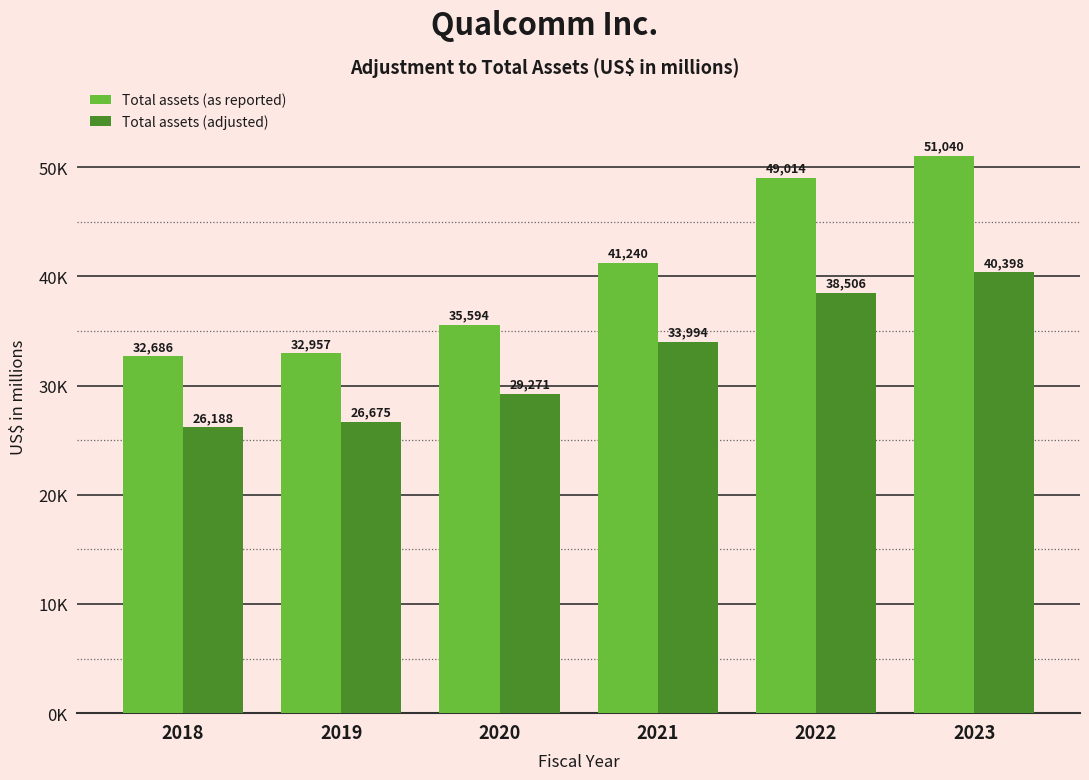

Does the chart contain stacked bars?

No